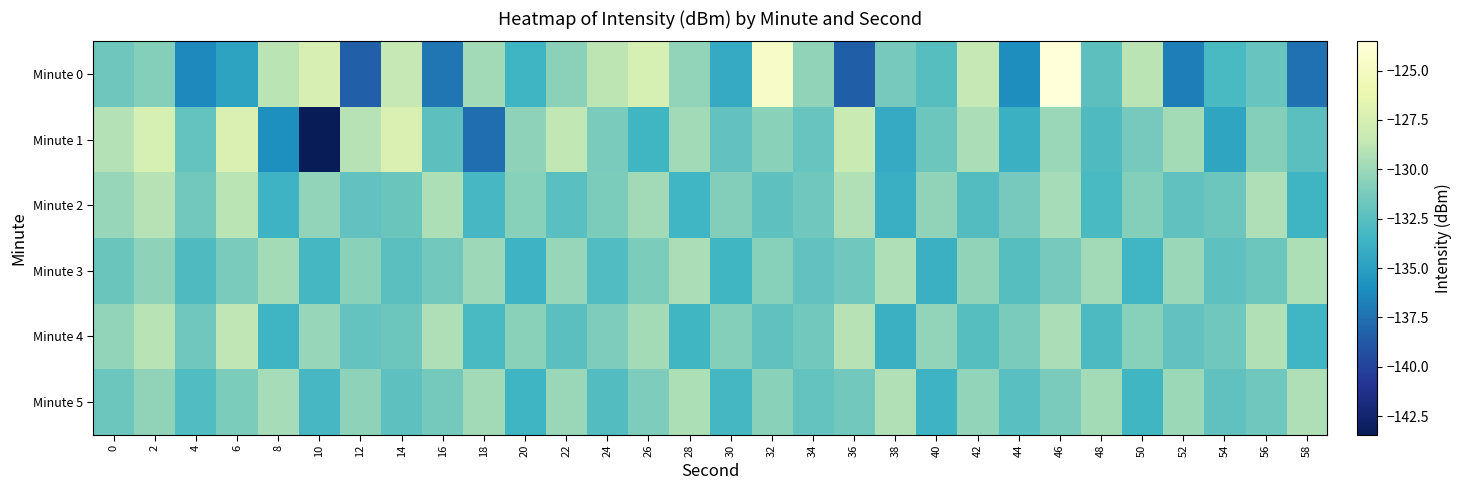

What is the smallest value displayed?

-143.4